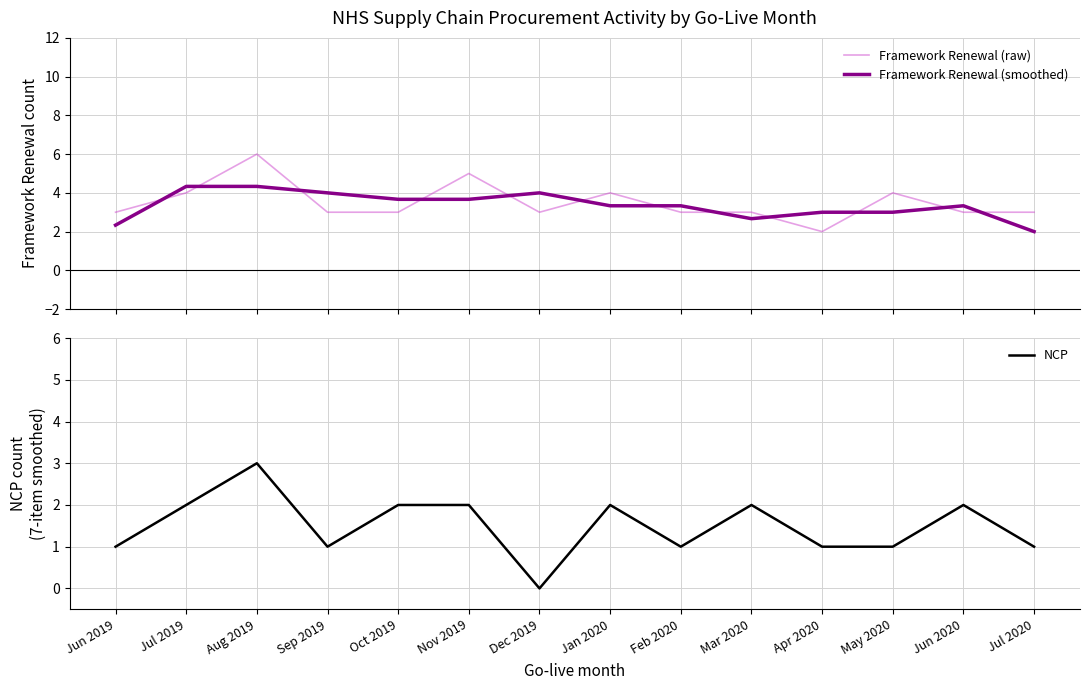

How many categories are shown in the chart?

14